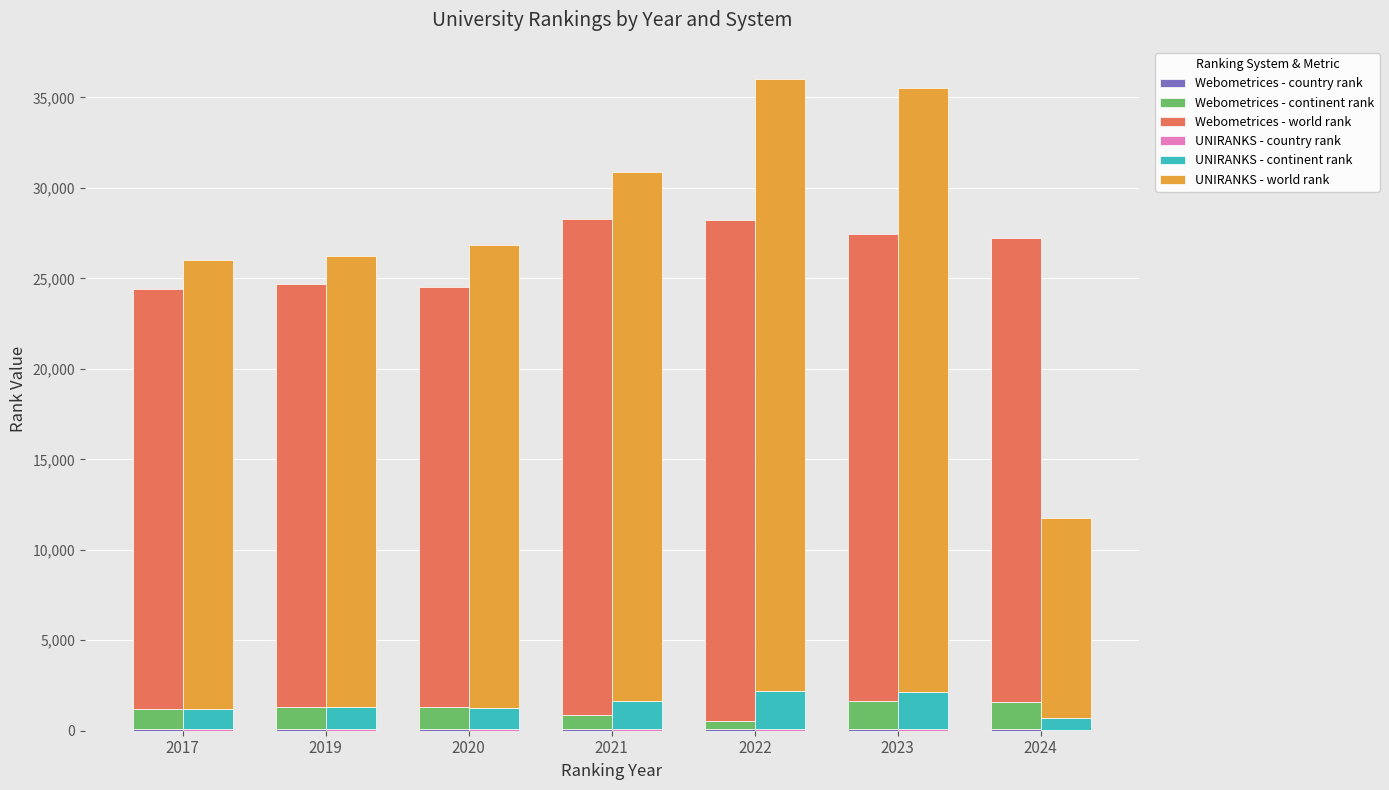

What is the highest value of the Webometrices - continent rank series?

1566